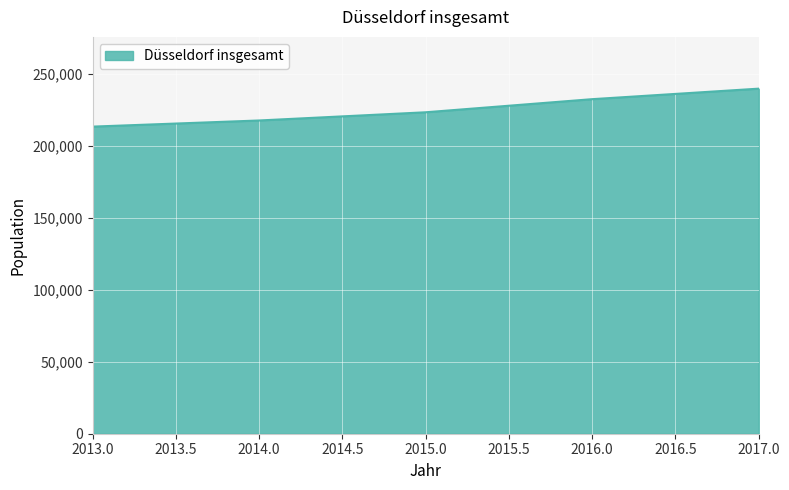

What is the difference between the maximum and minimum values?

26384